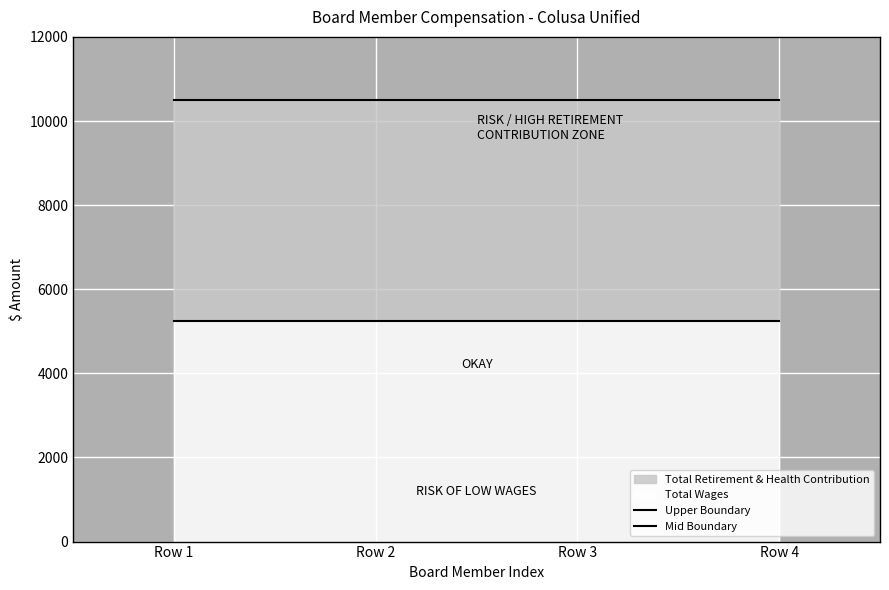

Which series has the largest total across all categories?

Upper Boundary